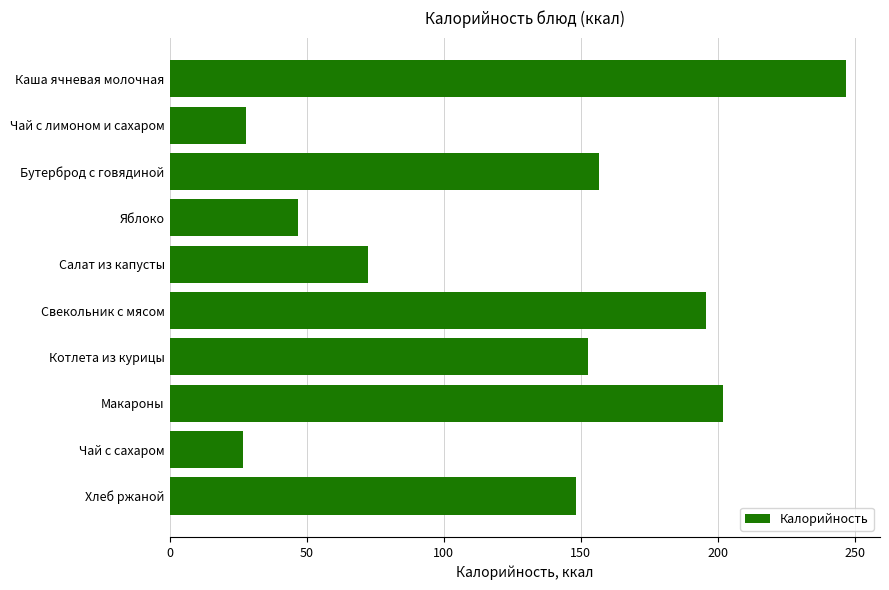

What is the change in value from Яблоко to Котлета из курицы?

+105.5